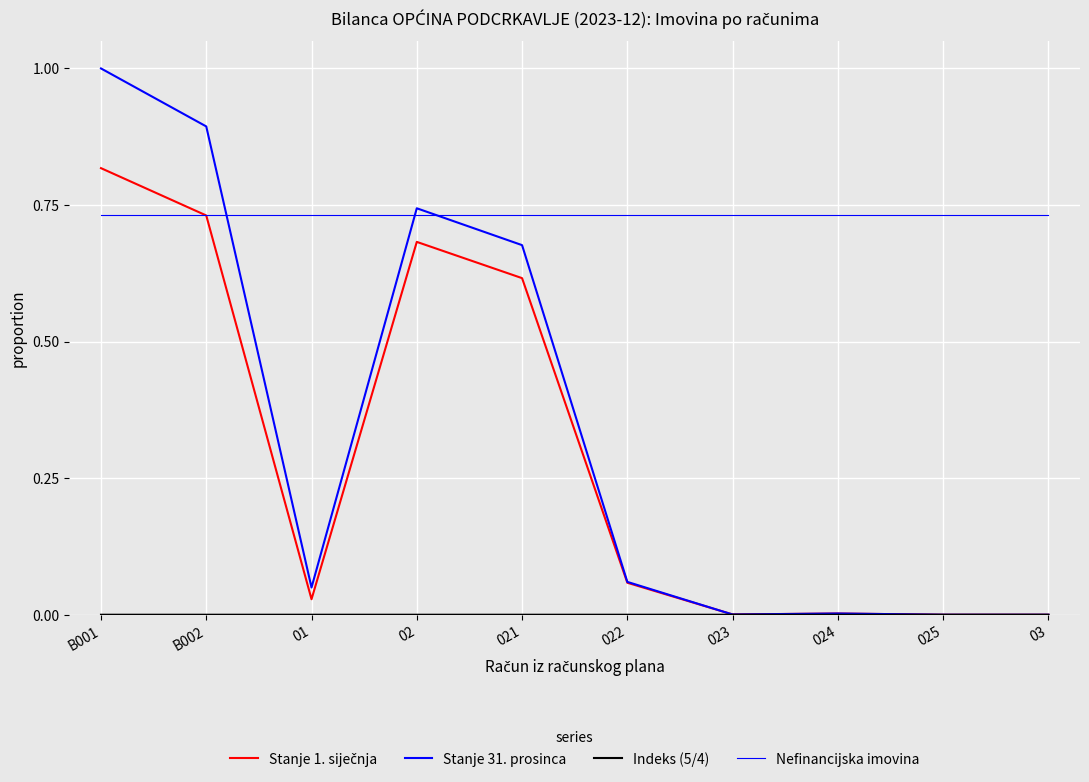

How many lines are shown in the chart?

4